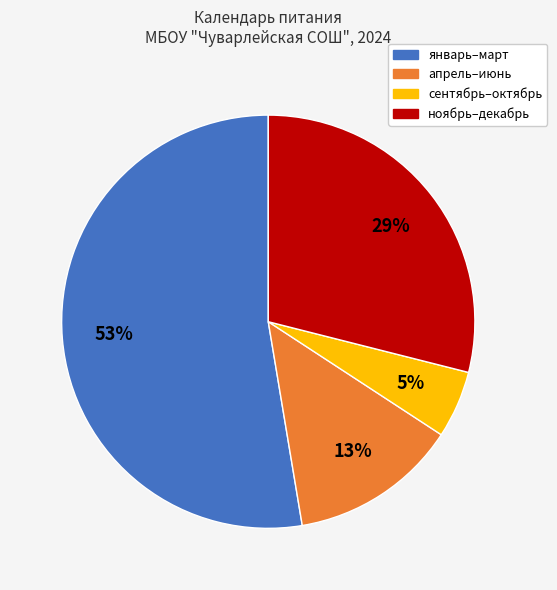

Is there any slice that represents more than half of the pie?

Yes